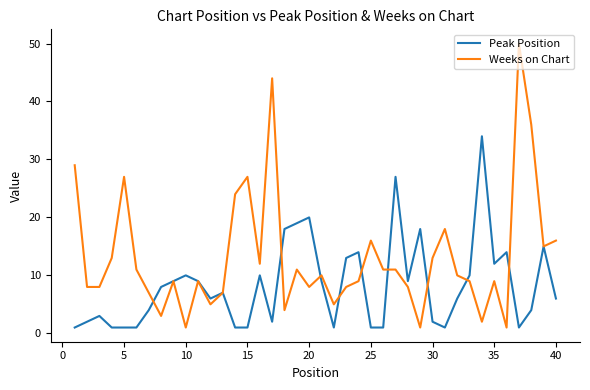

In Peak Position, how many points are higher than both neighbors (excluding endpoints)?

11